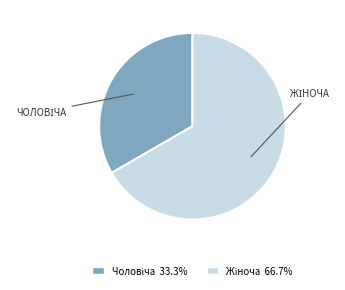

Is there a majority slice in this chart?

Yes